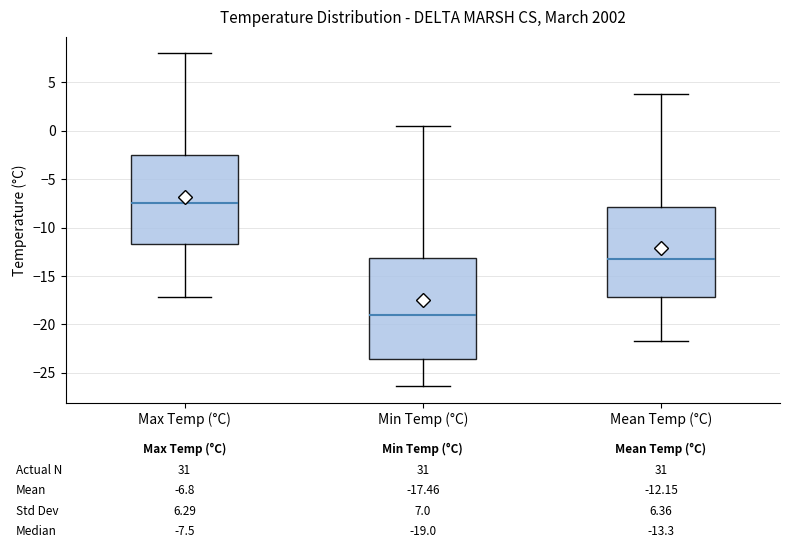

Comparing the boxes themselves (not the whiskers), which one is the tallest?

Min Temp (°C)